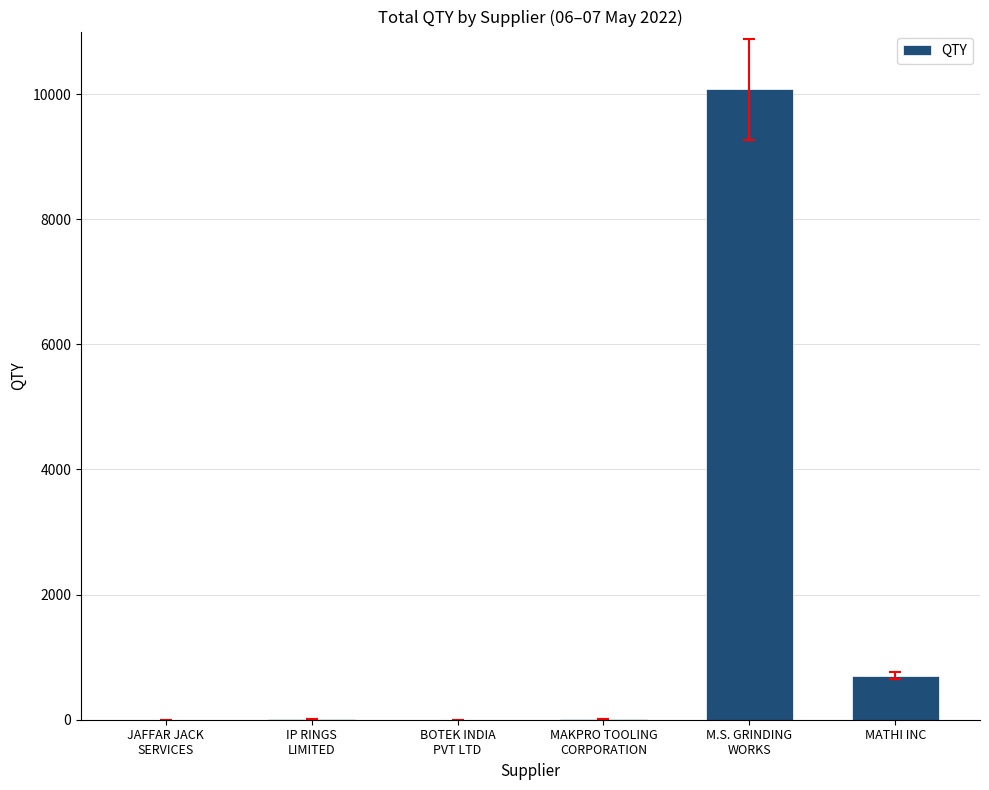

Read the value at MAKPRO TOOLING
CORPORATION.

12